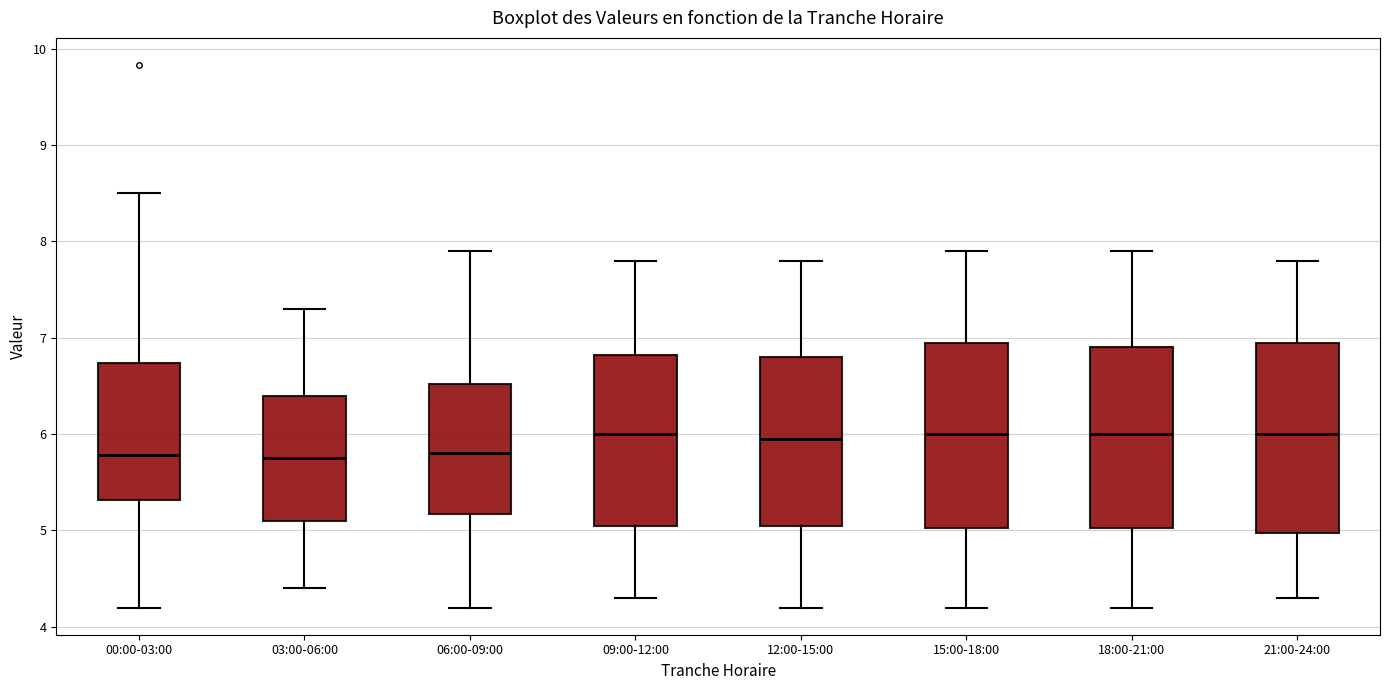

Reading left to right, transcribe this box plot: for each box, give where its median line is, the range the box spans, and where its two whiskers end, as read against the y-axis. The values are not printed on the chart, so give them approximately, as read against the axis.

00:00-03:00: median 5.8, box 5.3 to 6.7, whiskers 4.2 to 8.5
03:00-06:00: median 5.8, box 5.1 to 6.4, whiskers 4.4 to 7.3
06:00-09:00: median 5.8, box 5.2 to 6.5, whiskers 4.2 to 7.9
09:00-12:00: median 6.0, box 5.1 to 6.8, whiskers 4.3 to 7.8
12:00-15:00: median 6.0, box 5.1 to 6.8, whiskers 4.2 to 7.8
15:00-18:00: median 6.0, box 5.0 to 7.0, whiskers 4.2 to 7.9
18:00-21:00: median 6.0, box 5.0 to 6.9, whiskers 4.2 to 7.9
21:00-24:00: median 6.0, box 5.0 to 7.0, whiskers 4.3 to 7.8